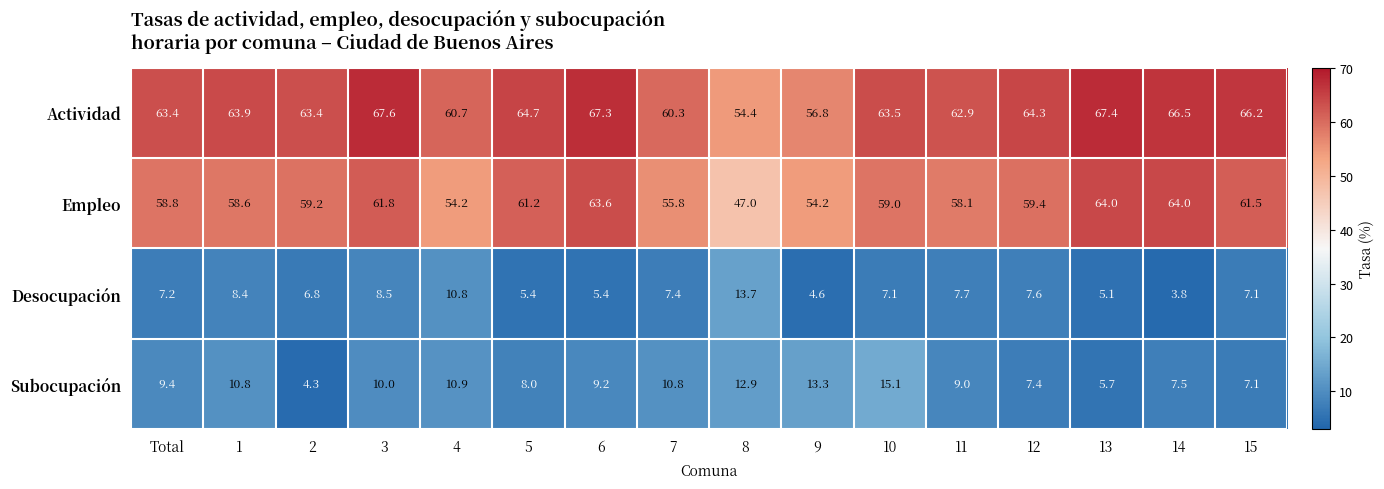

Which series changed the most between 14 and 15?

Desocupación